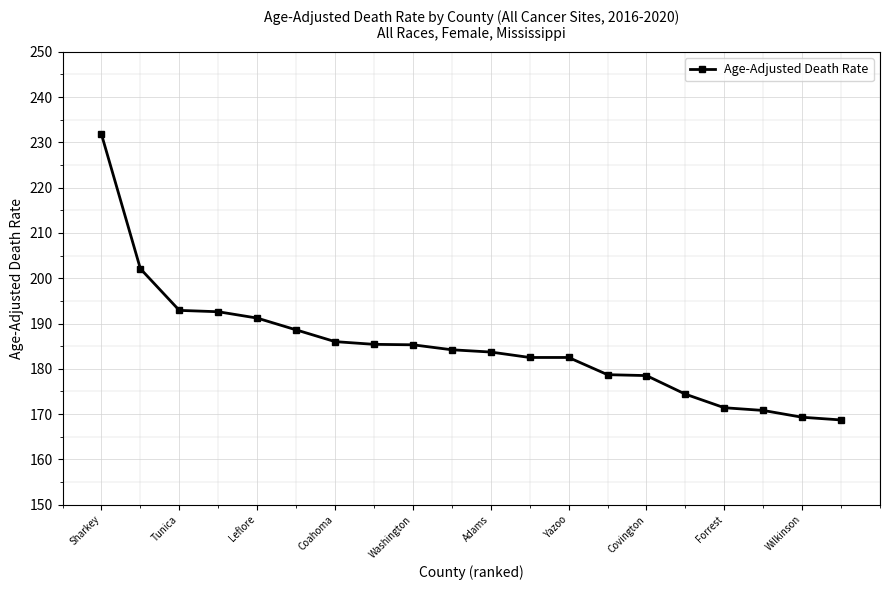

What is the value of the 16th point from the left?

174.4